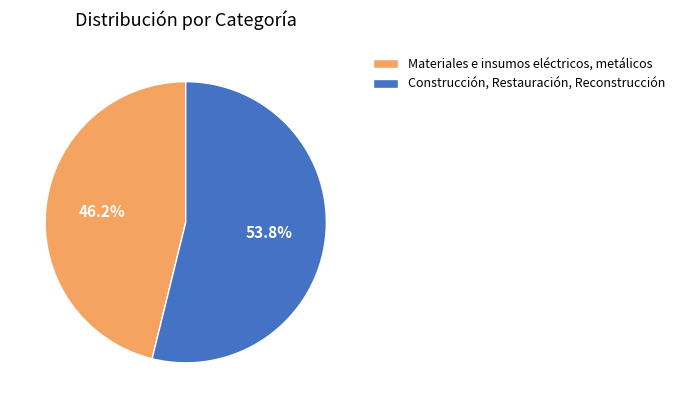

Is there any slice that represents more than half of the pie?

Yes